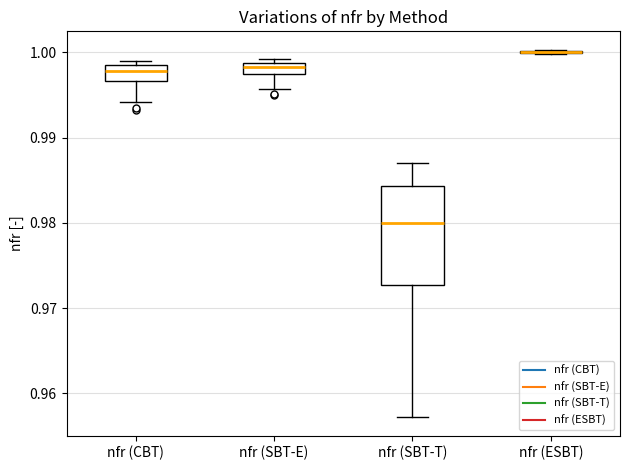

Comparing the boxes themselves (not the whiskers), which one is the tallest?

nfr (SBT-T)